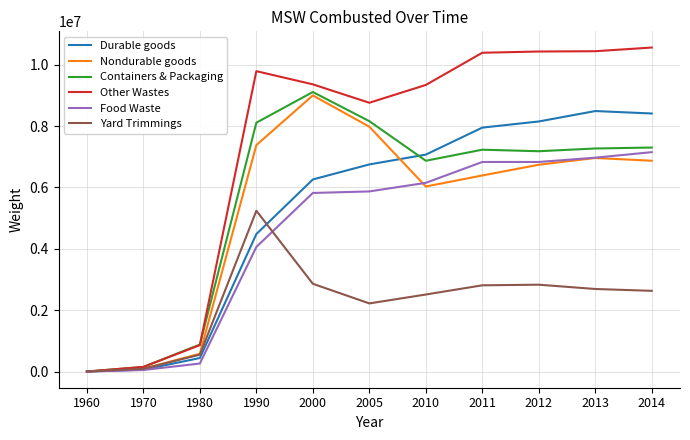

What is the greatest value displayed?

10560000